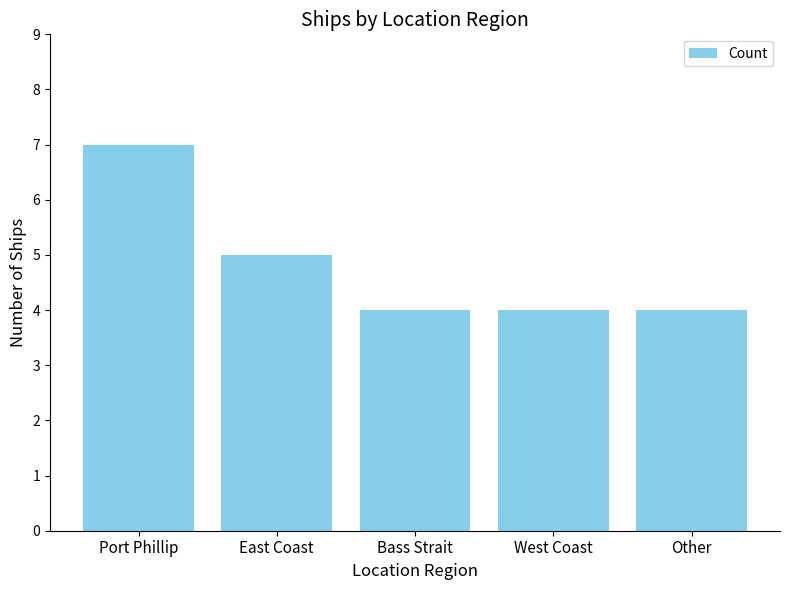

At which label is the value closest to 5?

East Coast